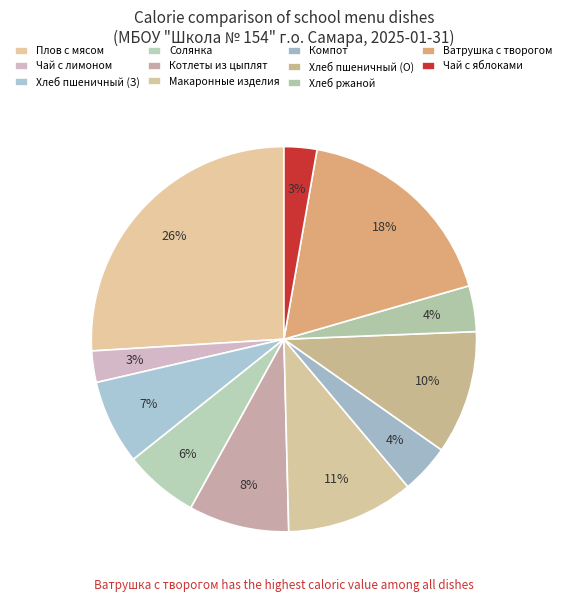

How many segments does this pie chart have?

11